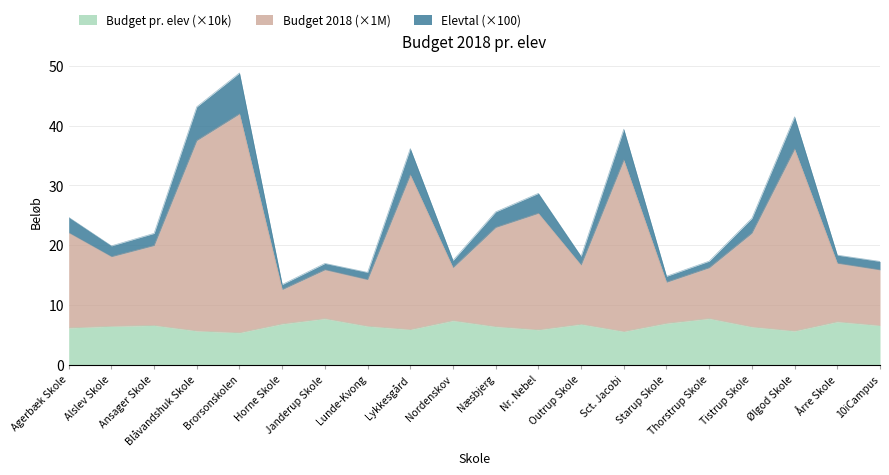

Which label corresponds to the smallest value in the chart?

Brorsonskolen